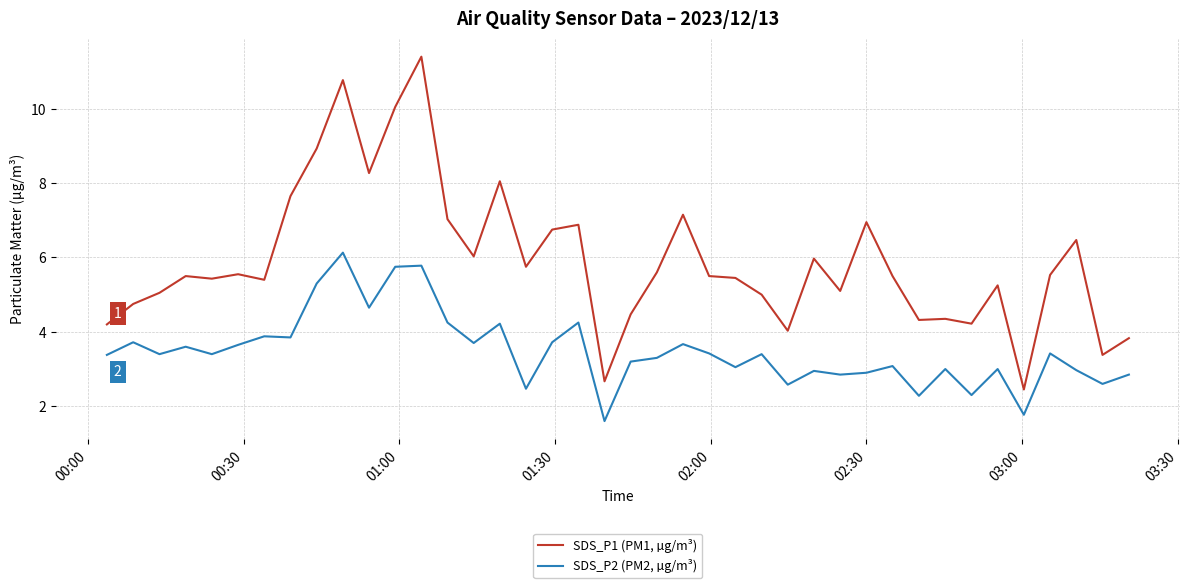

Rank the series by their average value, from lowest to highest.

SDS_P2 (PM2, µg/m³), SDS_P1 (PM1, µg/m³)